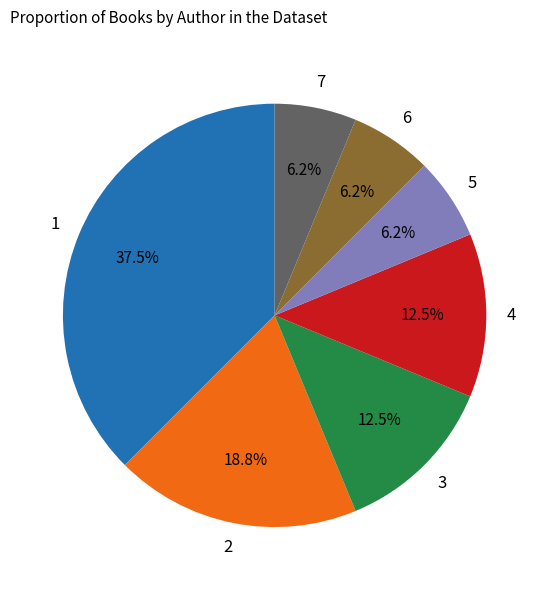

How many slices are in this pie chart?

7